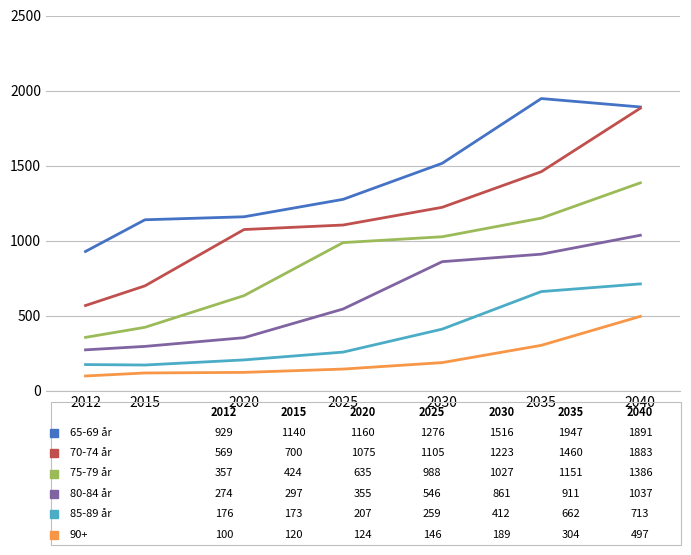

What is the spread (max minus min) of values at 2012?

829